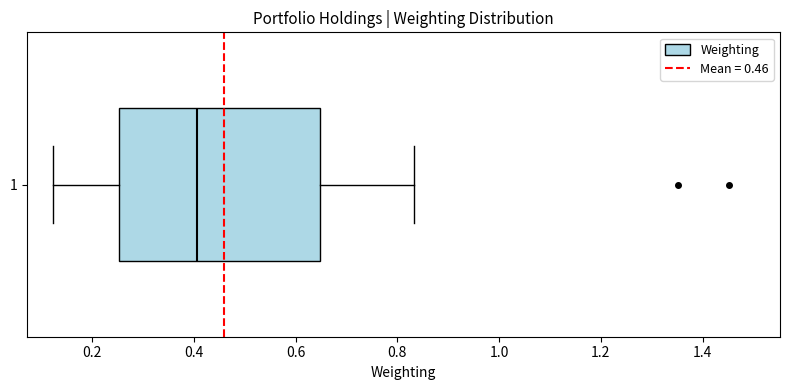

Read this box plot against the x-axis: the position of the median line, the range covered by the box, and the ends of both whiskers. The values are not printed on the chart, so give them approximately, as read against the axis.

median 0.40, box 0.26 to 0.64, whiskers 0.12 to 0.84